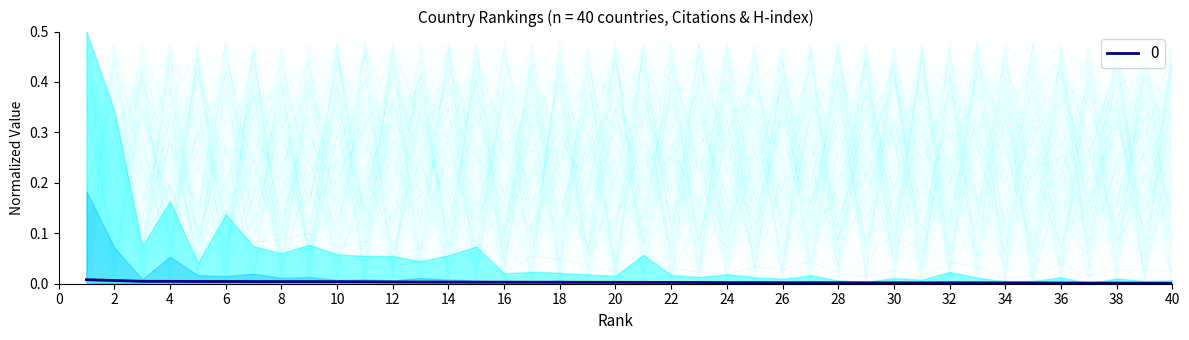

Does the chart have visible grid lines?

No